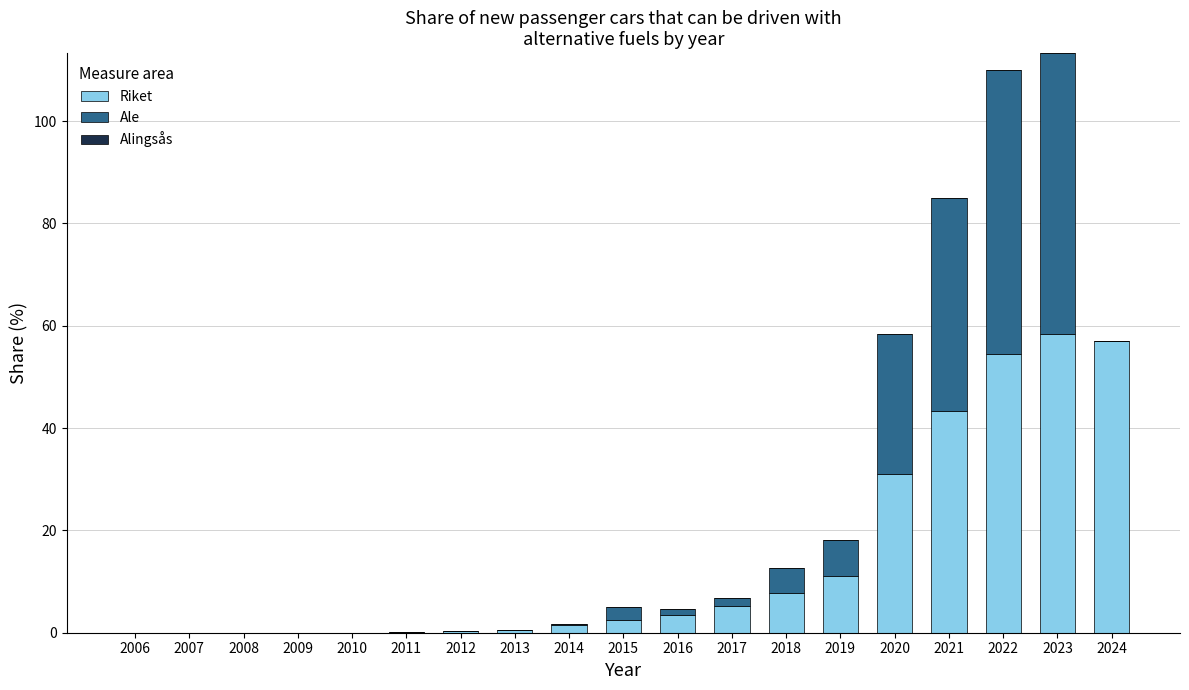

What is the total value across all series at 2020?

58.4